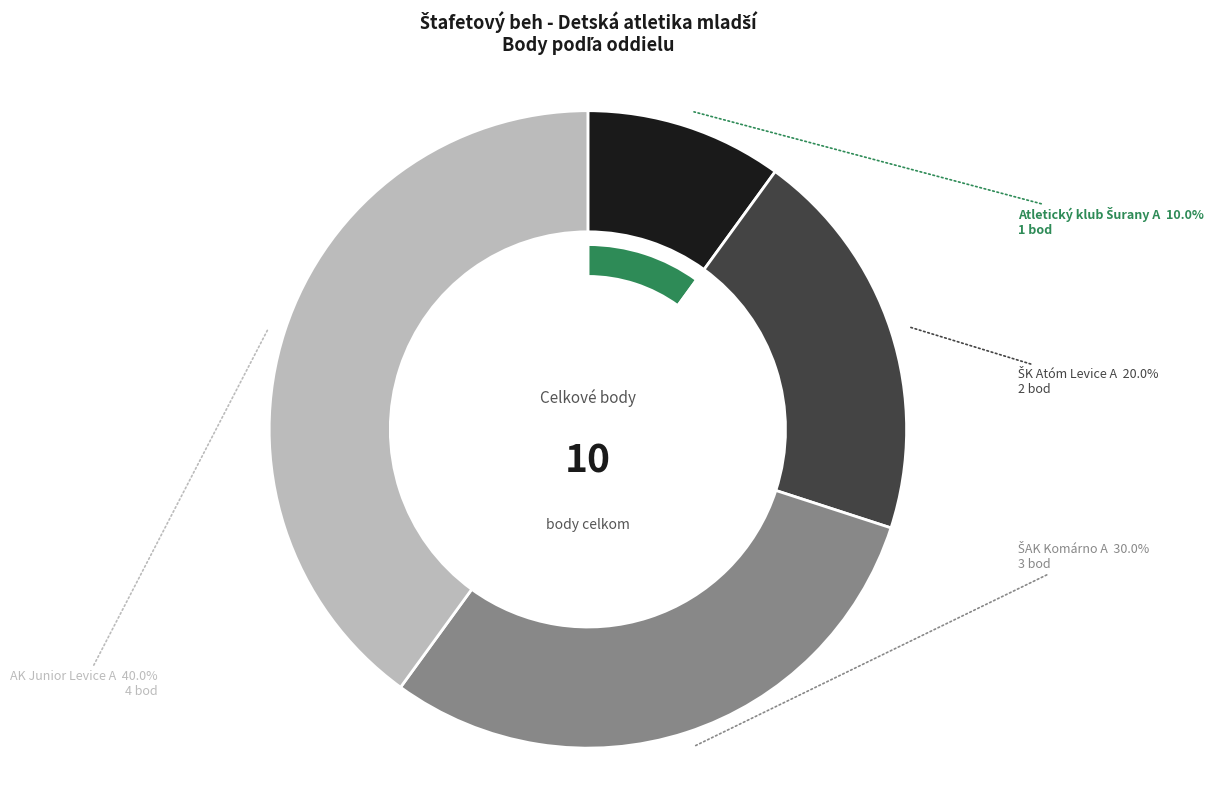

Which category has the biggest portion of the pie?

AK Junior Levice A